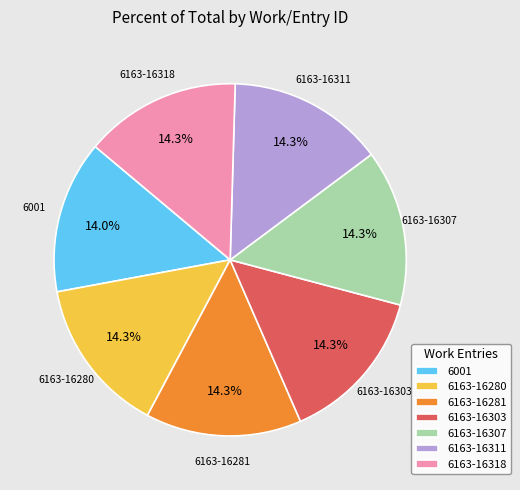

How much of the chart is everything except 6163-16281?

85.7%